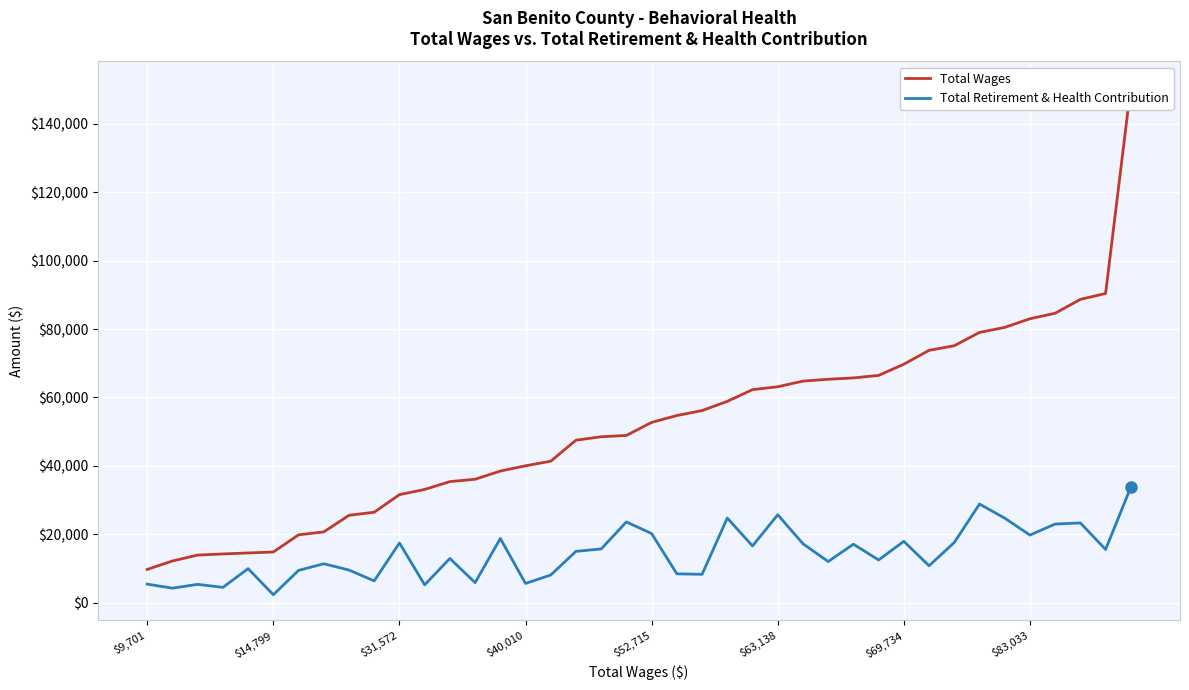

True or false: Total Wages and Total Retirement & Health Contribution intersect in this chart.

False